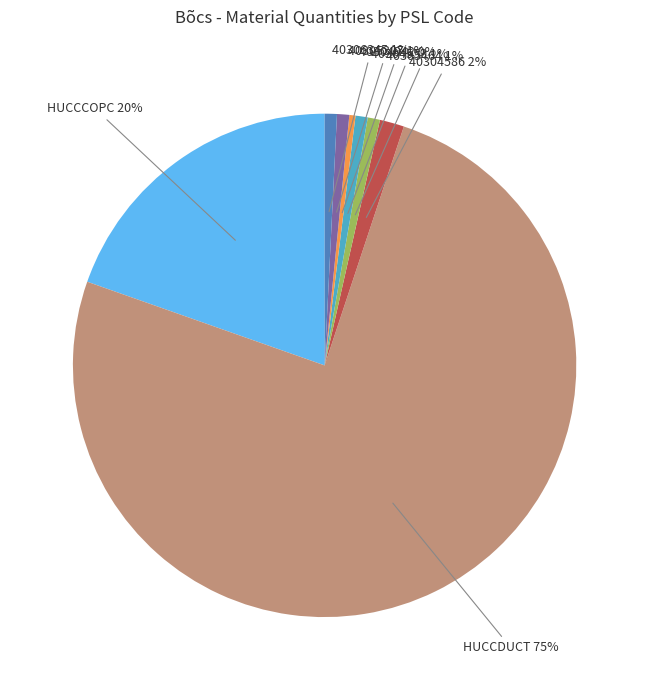

Is there a majority slice in this chart?

Yes